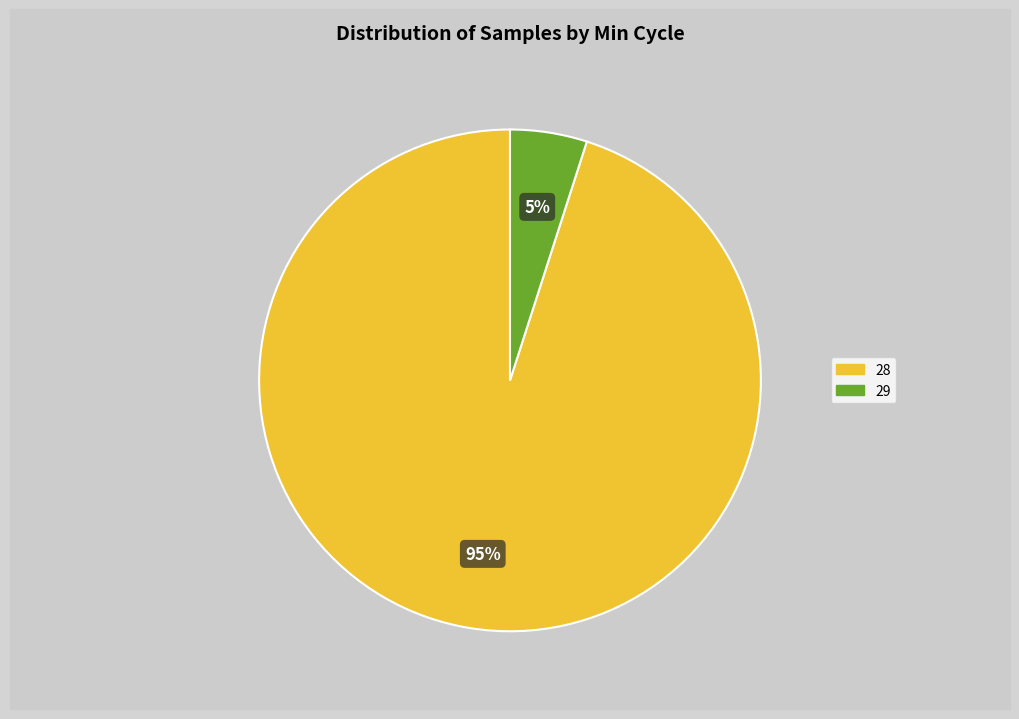

Does any single category account for the majority?

Yes